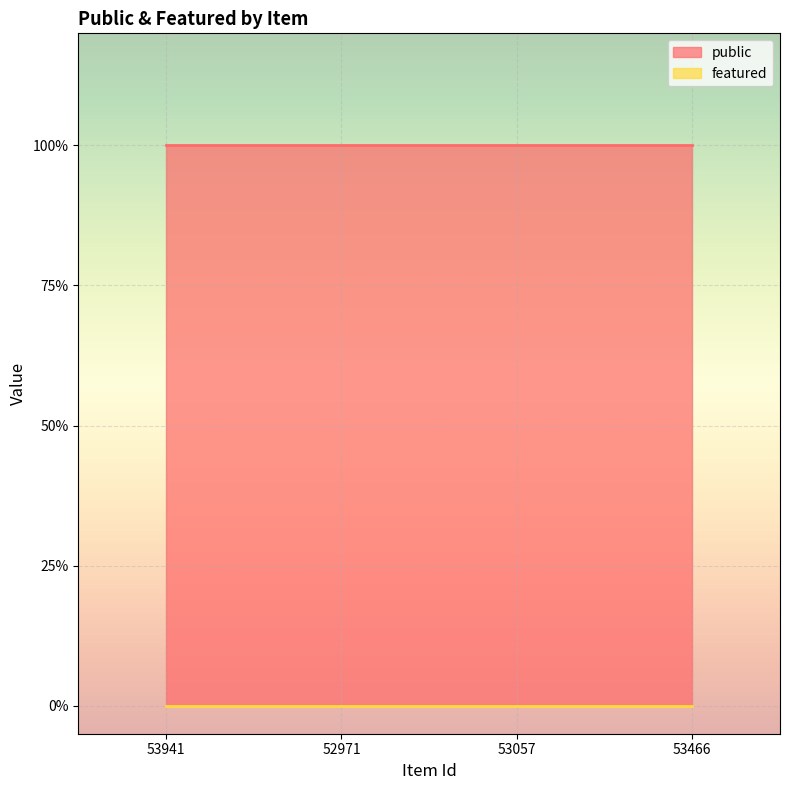

At how many categories does at least one series exceed 0?

4